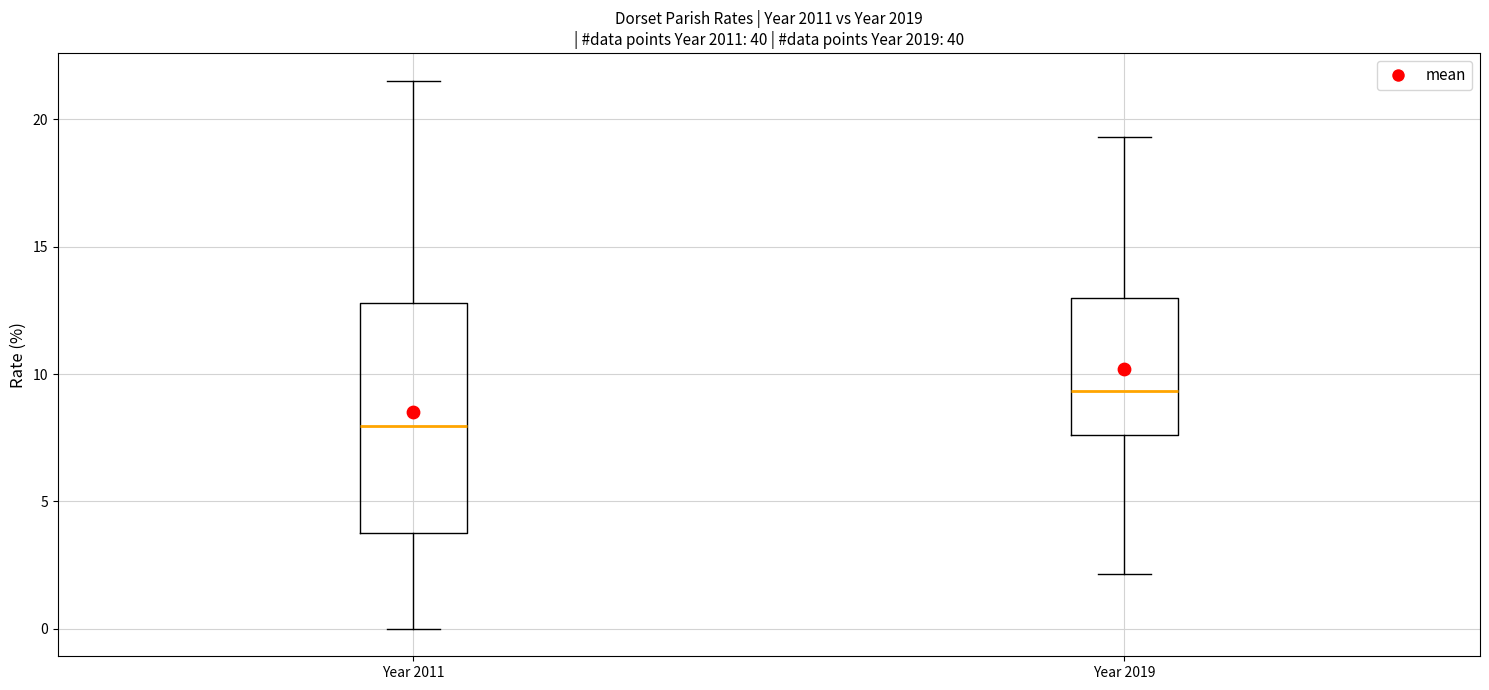

Reading left to right, read every box against the y-axis: the position of its median line, the range the box covers, and the ends of its whiskers. The values are not printed on the chart, so give them approximately, as read against the axis.

Year 2011: median 8.0, box 4.0 to 13.0, whiskers 0.0 to 21.5
Year 2019: median 9.5, box 7.5 to 13.0, whiskers 2.0 to 19.5